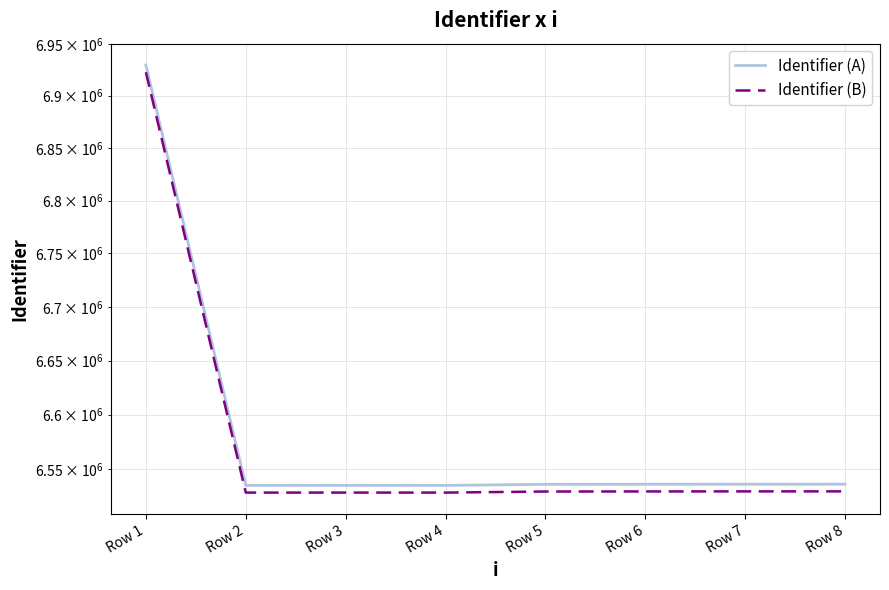

At which category does the chart reach its peak across all series?

Row 1